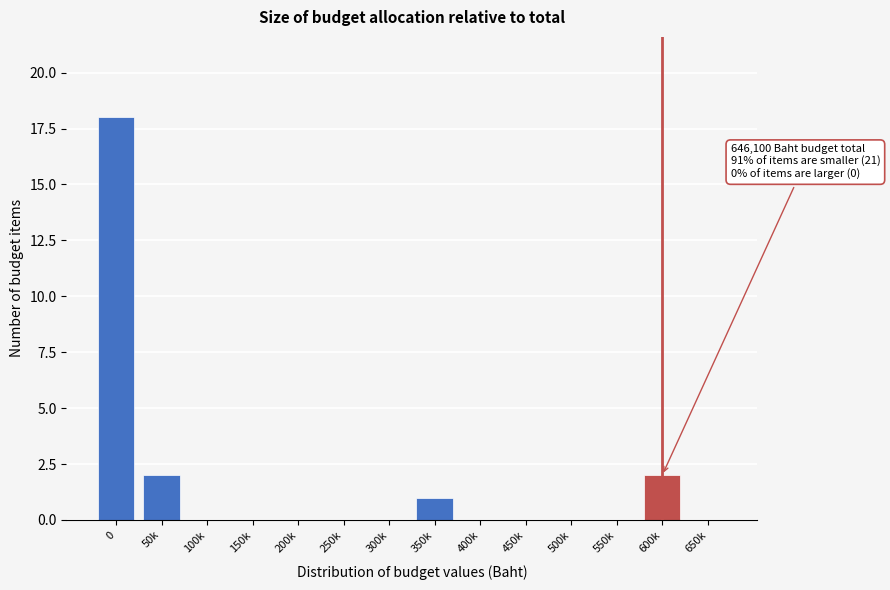

Reading left to right, transcribe all the data shown in this chart.

0=18	50k=2	100k=0	150k=0	200k=0	250k=0	300k=0	350k=1	400k=0	450k=0	500k=0	550k=0	600k=2	650k=0